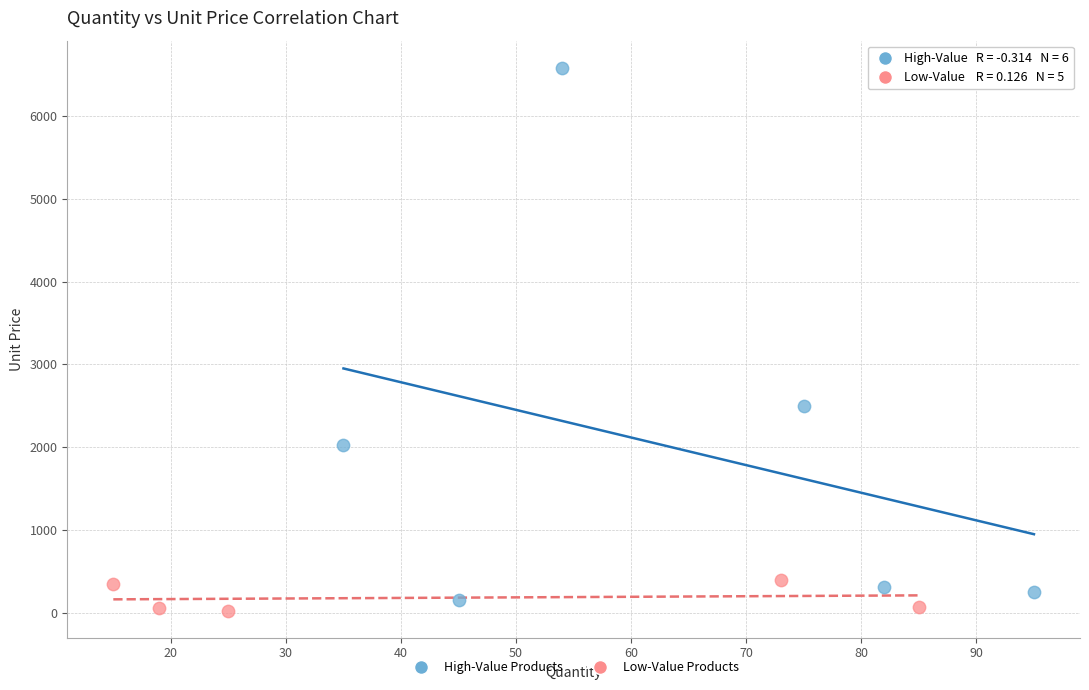

Which series reaches the maximum Y coordinate?

High-Value Products